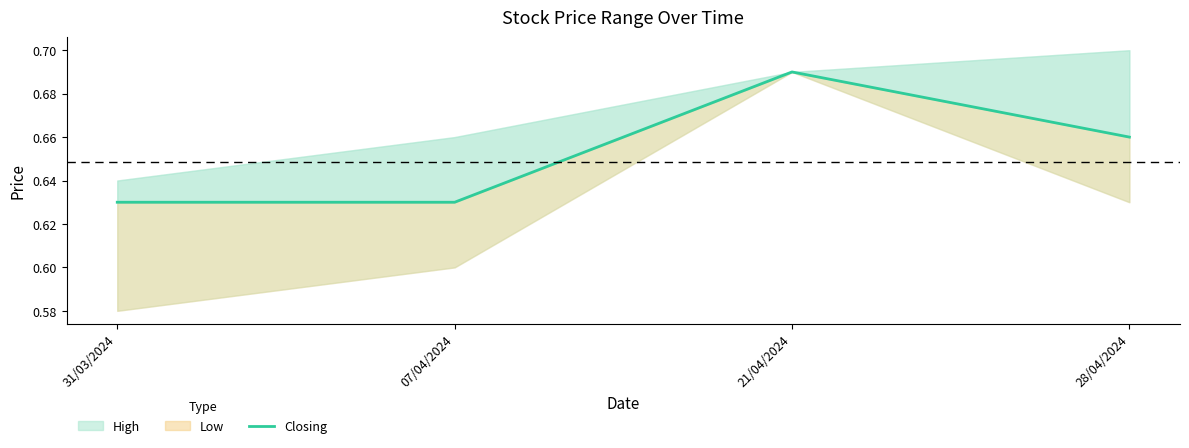

What is the average value?

0.7